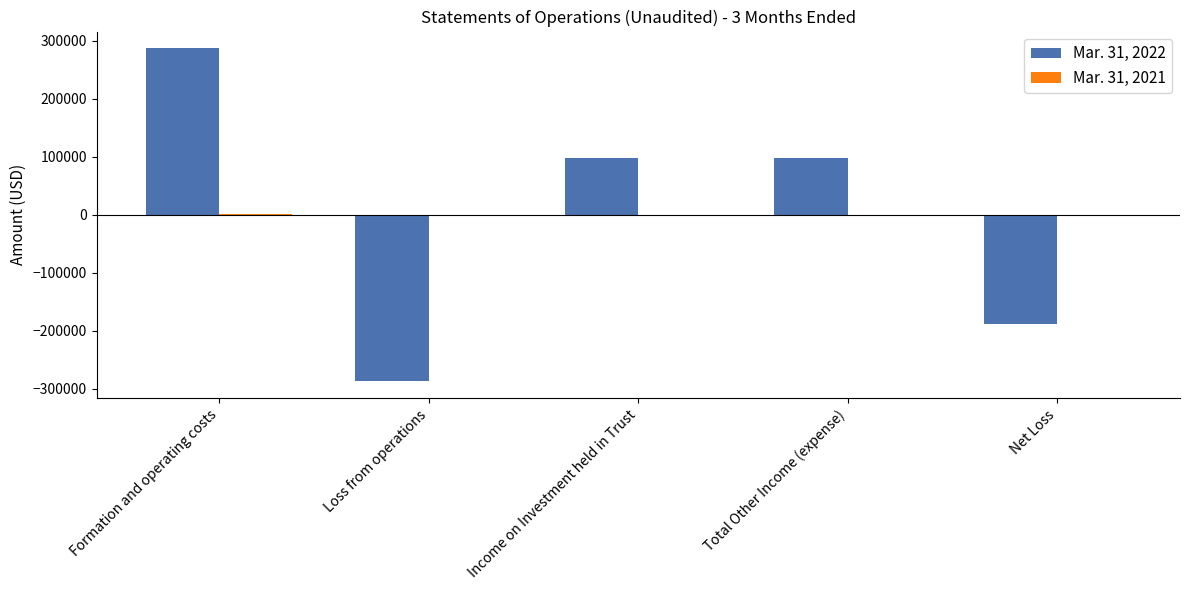

The Mar. 31, 2022 series shows 98377 at Total Other Income (expense). True or false?

True